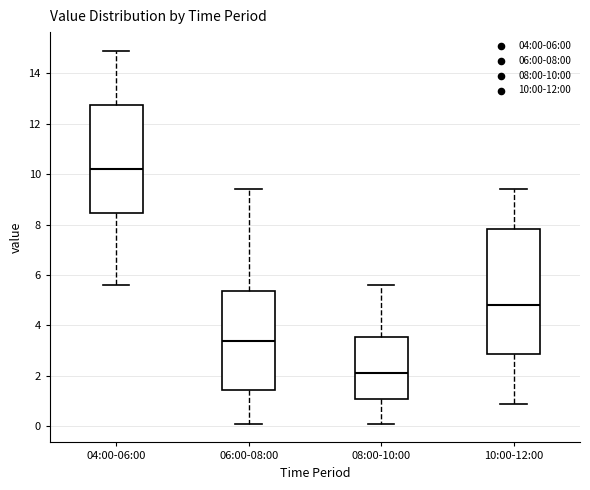

Where is the upper edge of the box for 10:00-12:00 on the y-axis? The values are not printed on the chart, so give them approximately, as read against the axis.

7.8